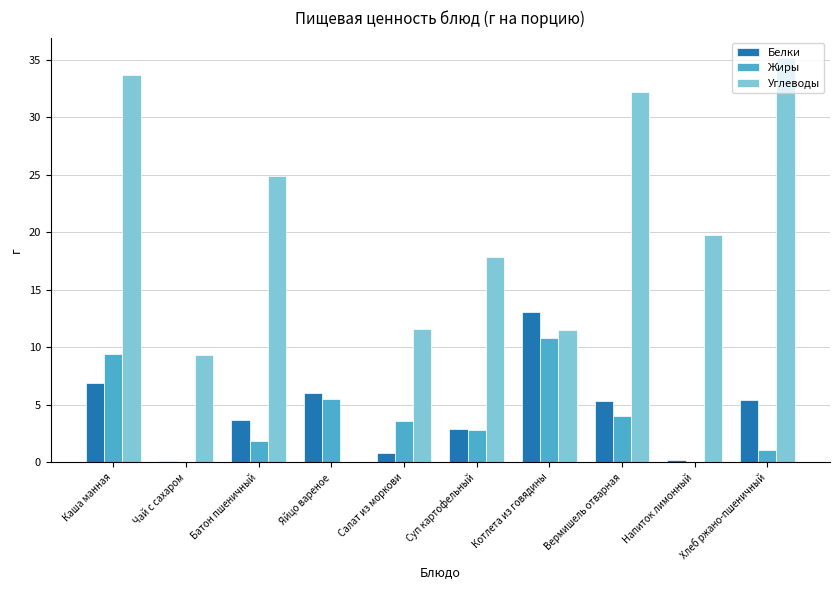

What is the total value across all series at Суп картофельный?

23.6